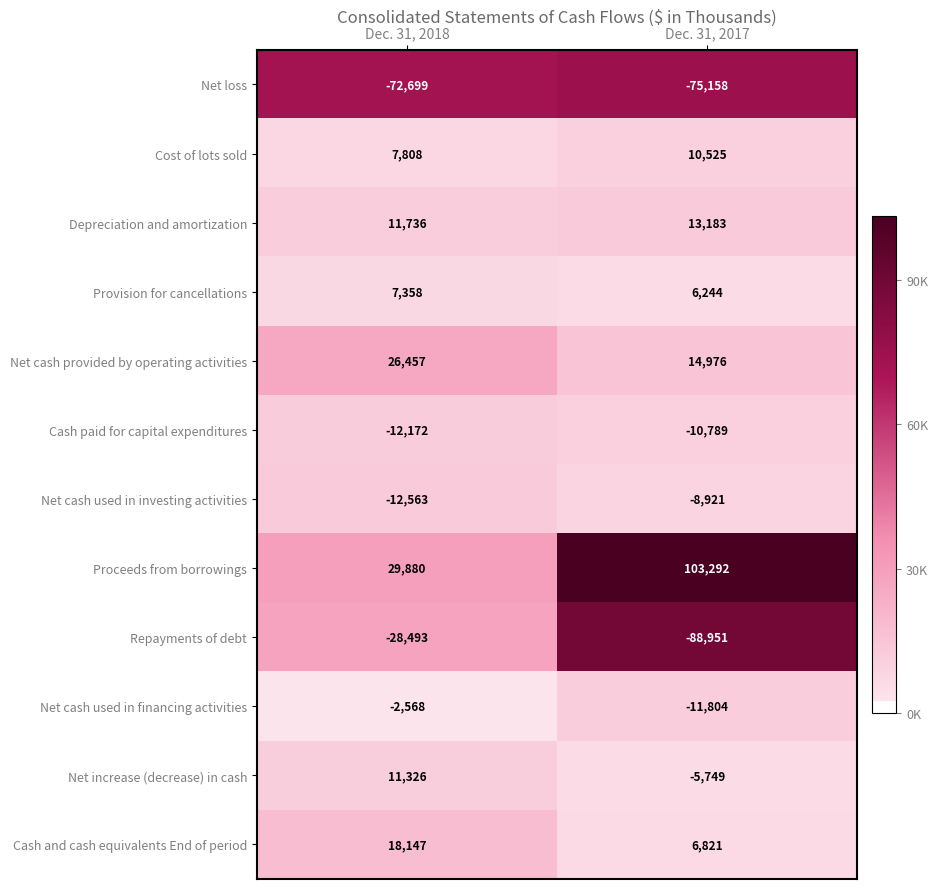

What is the total value across all series at Dec. 31, 2017?

-46331